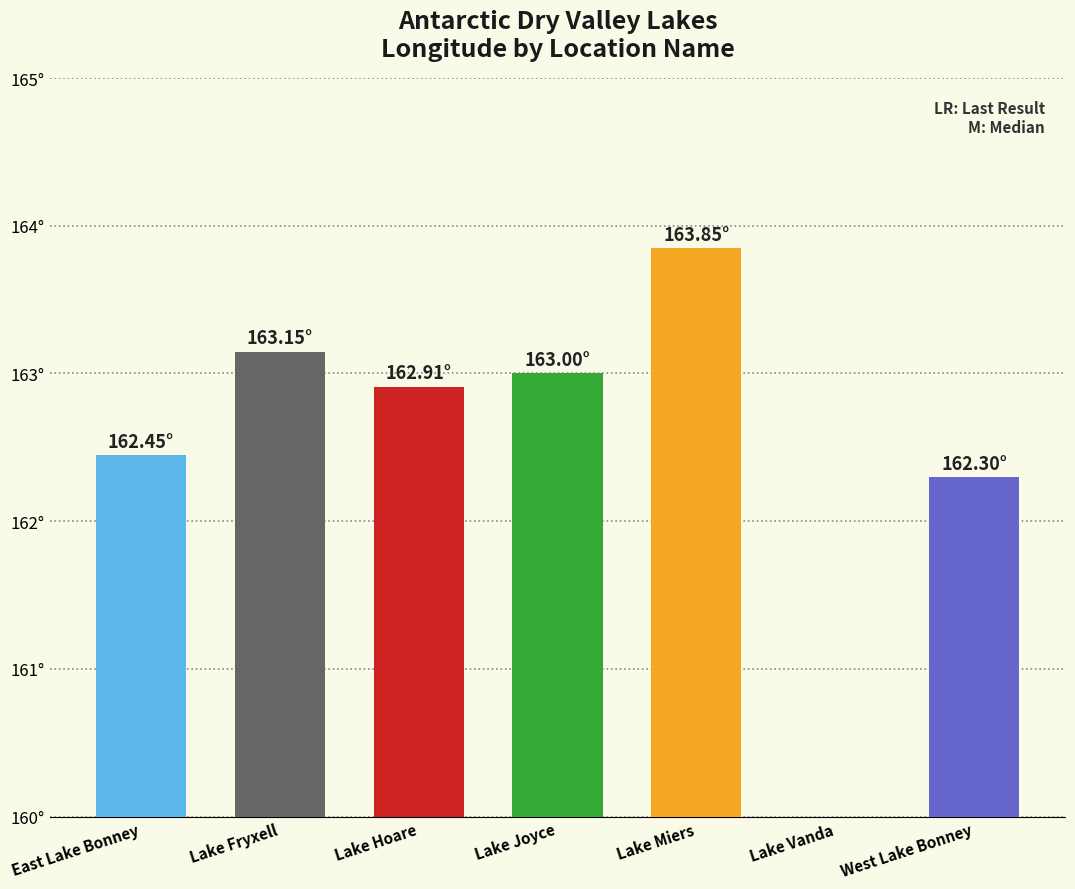

What is the difference between the second highest and second lowest values?

0.8